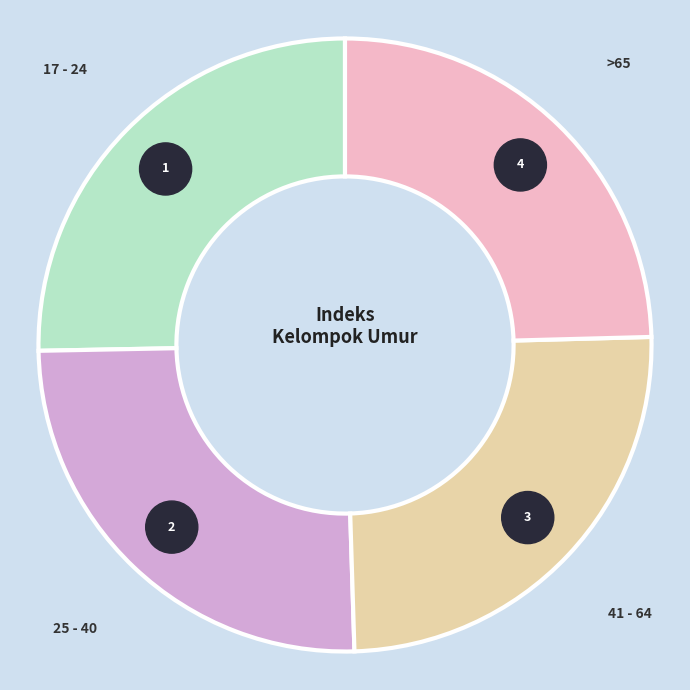

To the nearest percent, what is the combined percentage of 41 - 64 and 17 - 24?

50%